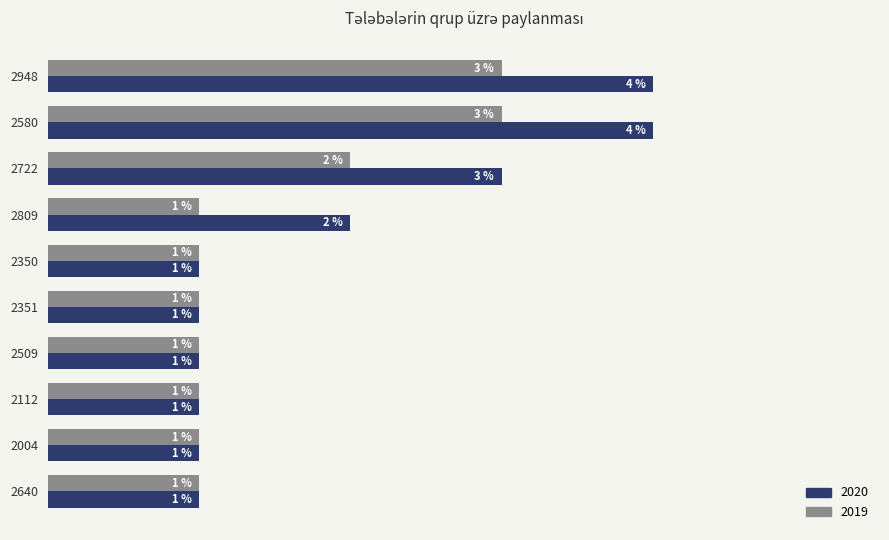

List the series in order of their peak value, lowest first.

2019, 2020